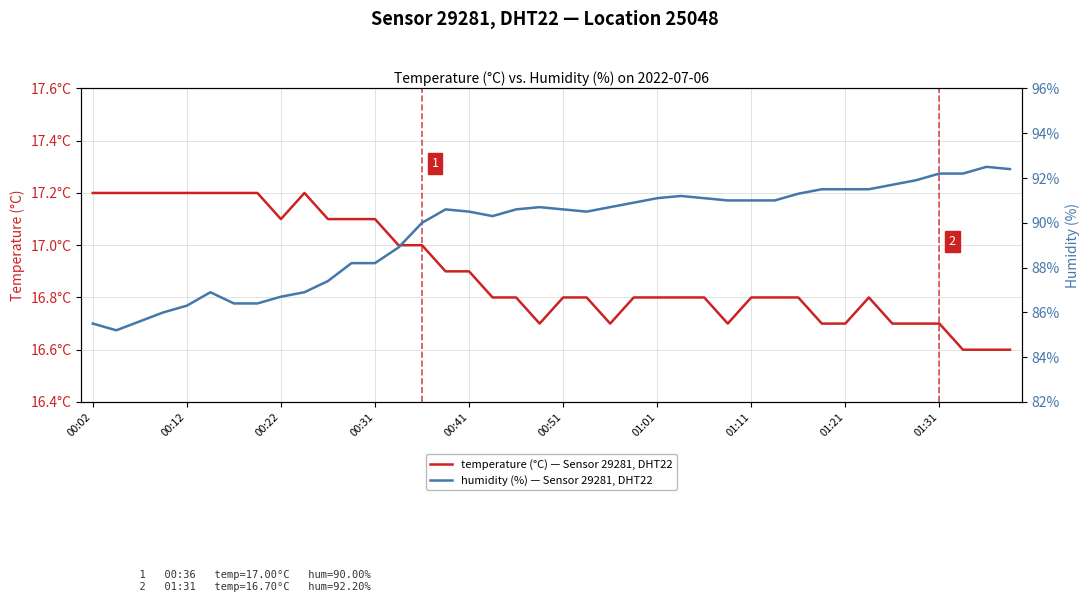

What is the difference between the maximum and second lowest values in the humidity (%) — Sensor 29281, DHT22 series?

7.0